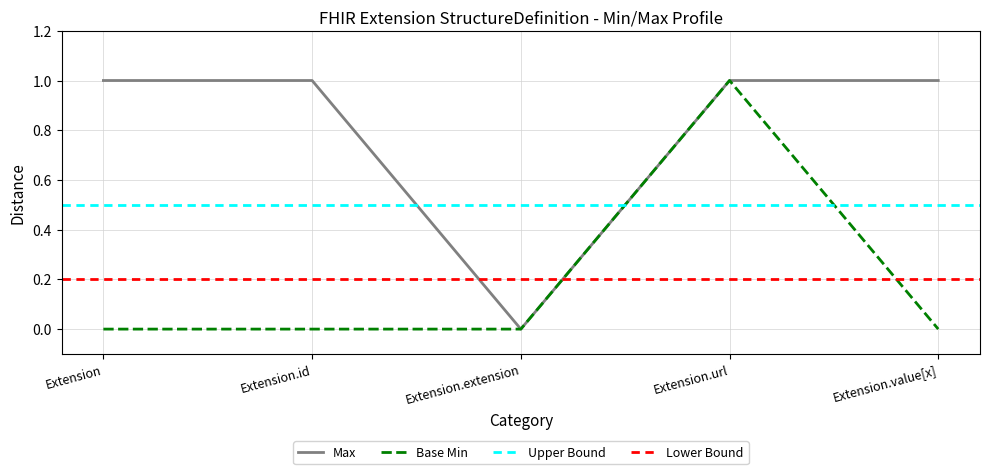

True or false: Base Min has a value of 0 at Extension.id.

True